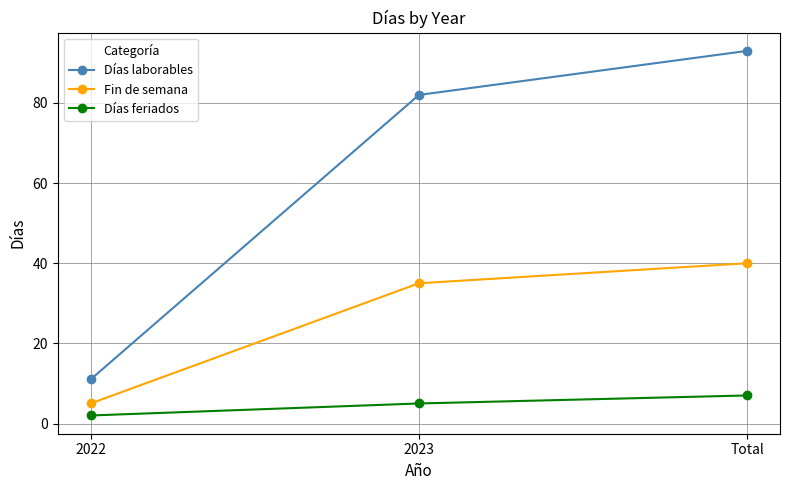

At which category is the sum across all series the highest?

Total